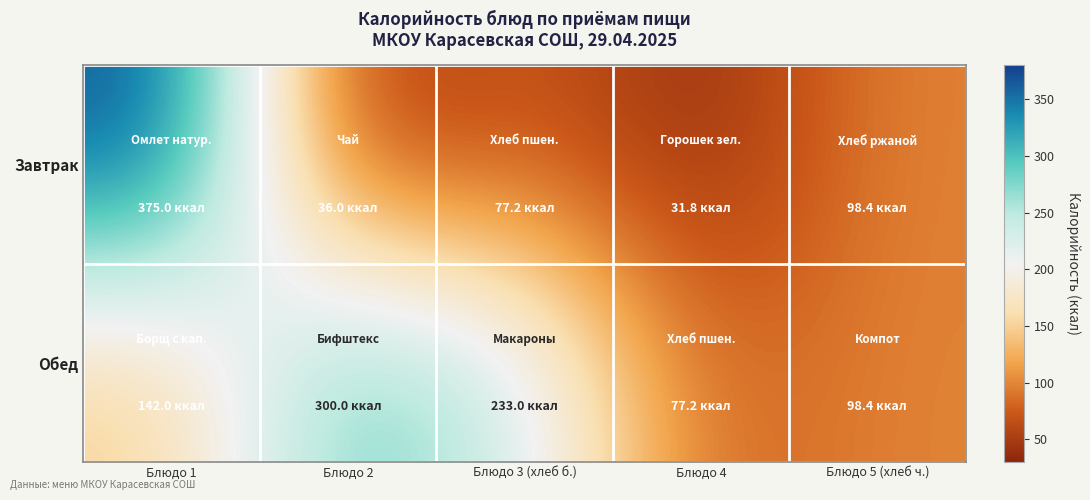

Reading left to right, extract all data points from this chart.

Завтрак: Блюдо 1=375.0	Блюдо 2=36.0	Блюдо 3 (хлеб б.)=77.2	Блюдо 4=31.8	Блюдо 5 (хлеб ч.)=98.4
Обед: Блюдо 1=142.0	Блюдо 2=300.0	Блюдо 3 (хлеб б.)=233.0	Блюдо 4=77.2	Блюдо 5 (хлеб ч.)=98.4